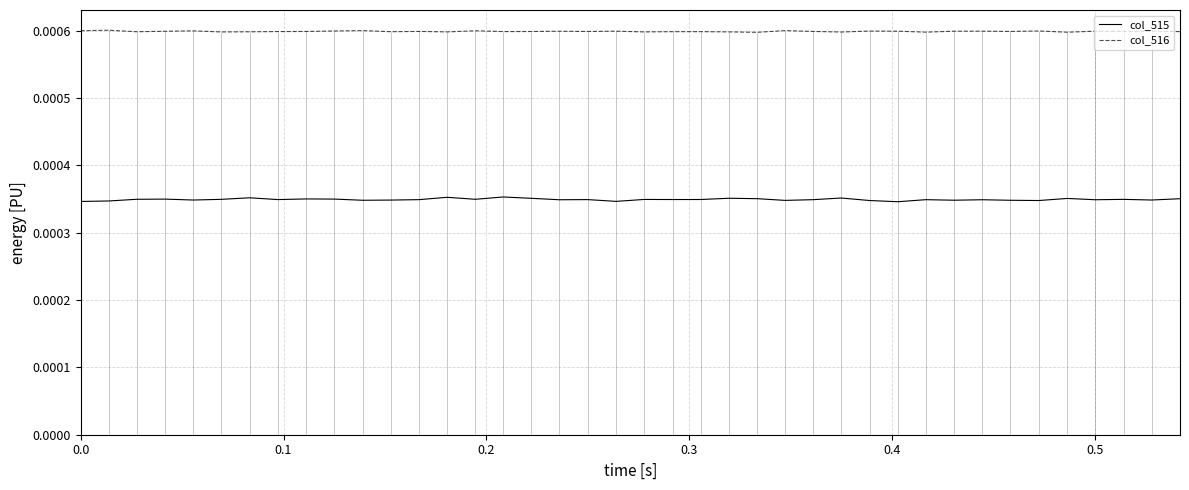

True or false: col_516 and col_515 intersect in this chart.

False